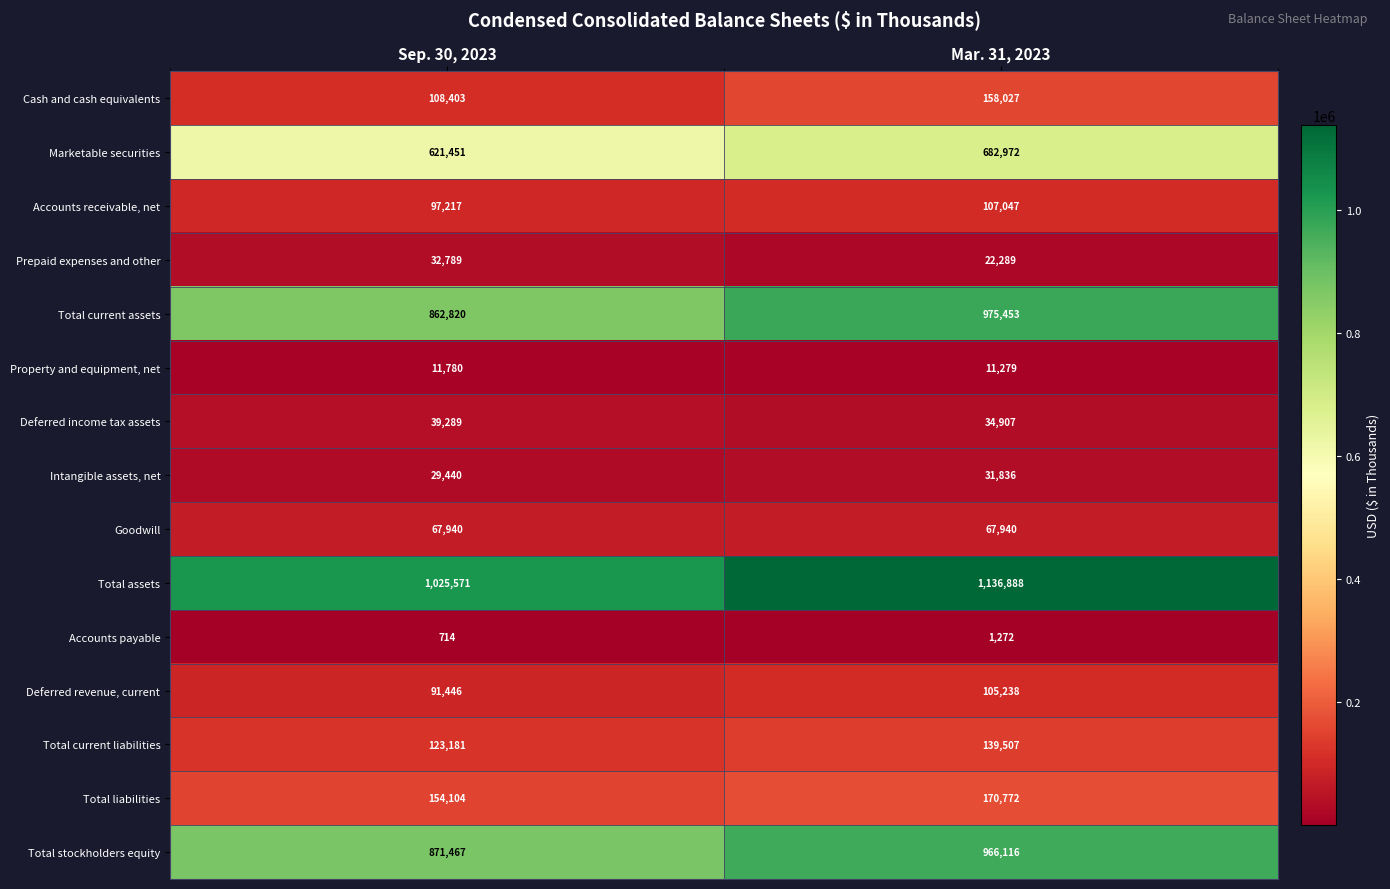

What is the total value across all series at Mar. 31, 2023?

4611543